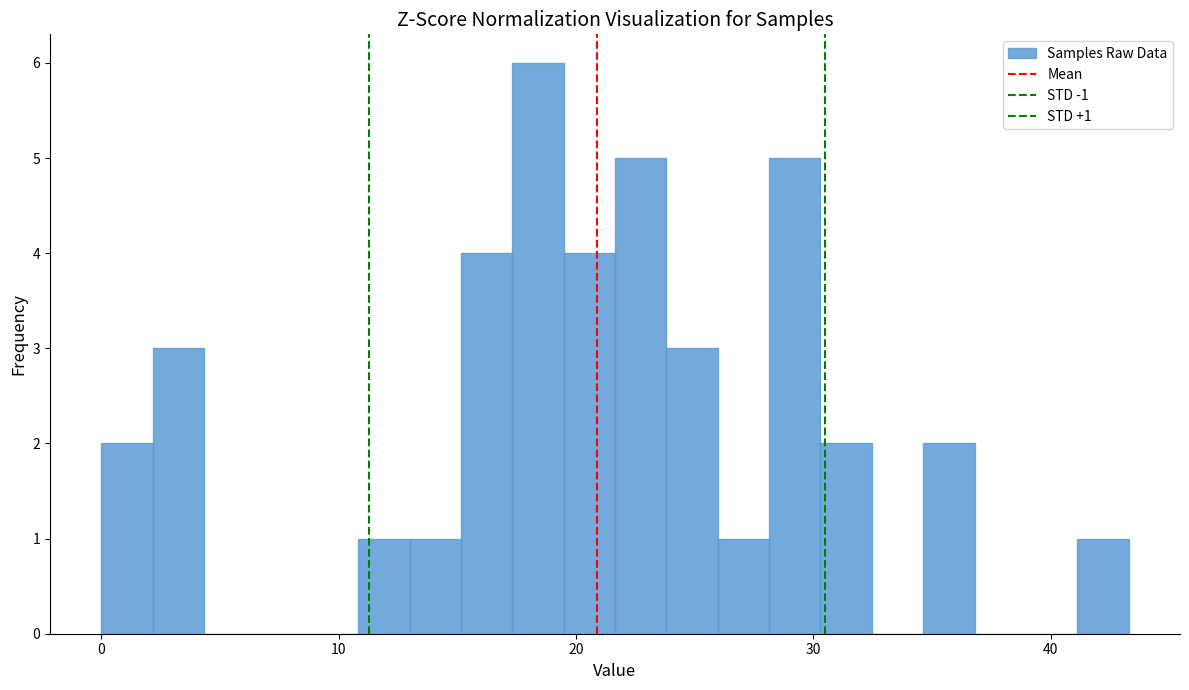

Read against the x-axis, roughly where is the centre of the tallest bar?

18